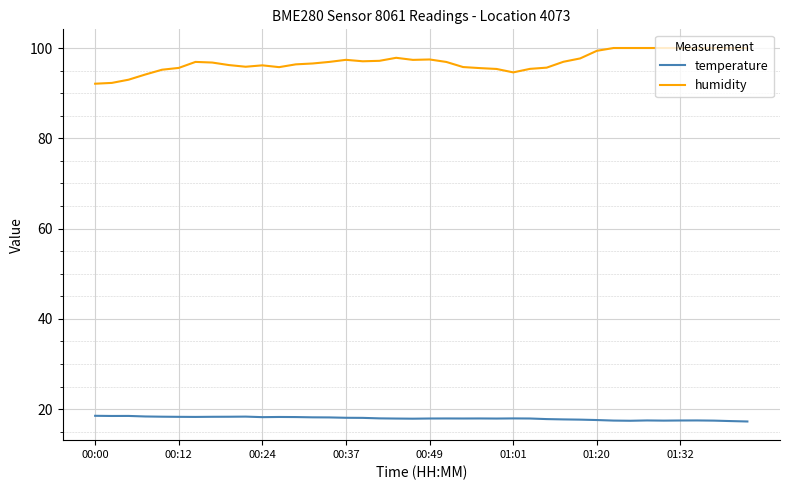

True or false: temperature and humidity cross at least once.

False